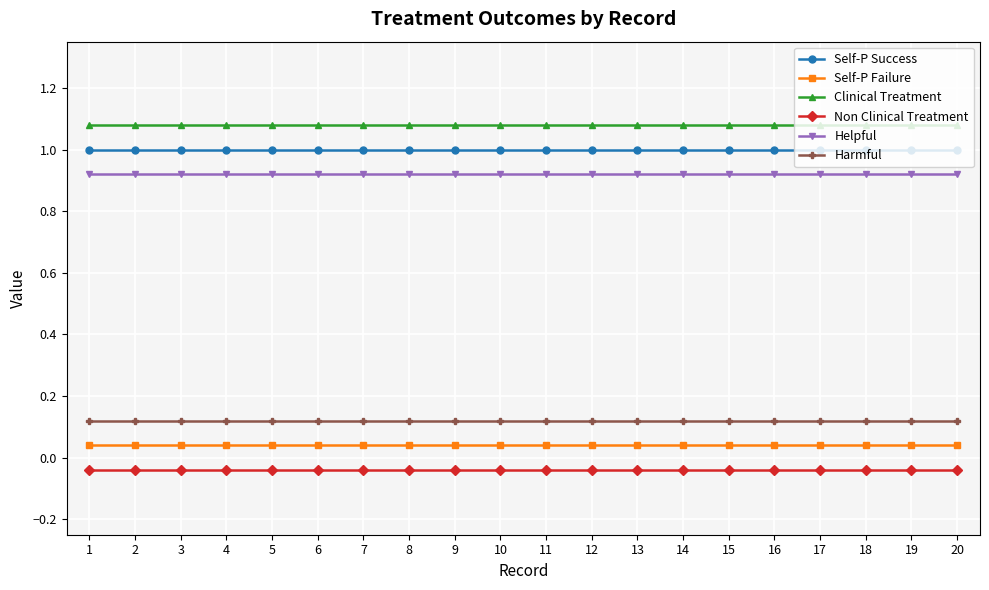

What is the spread (max minus min) of values at 12?

1.1